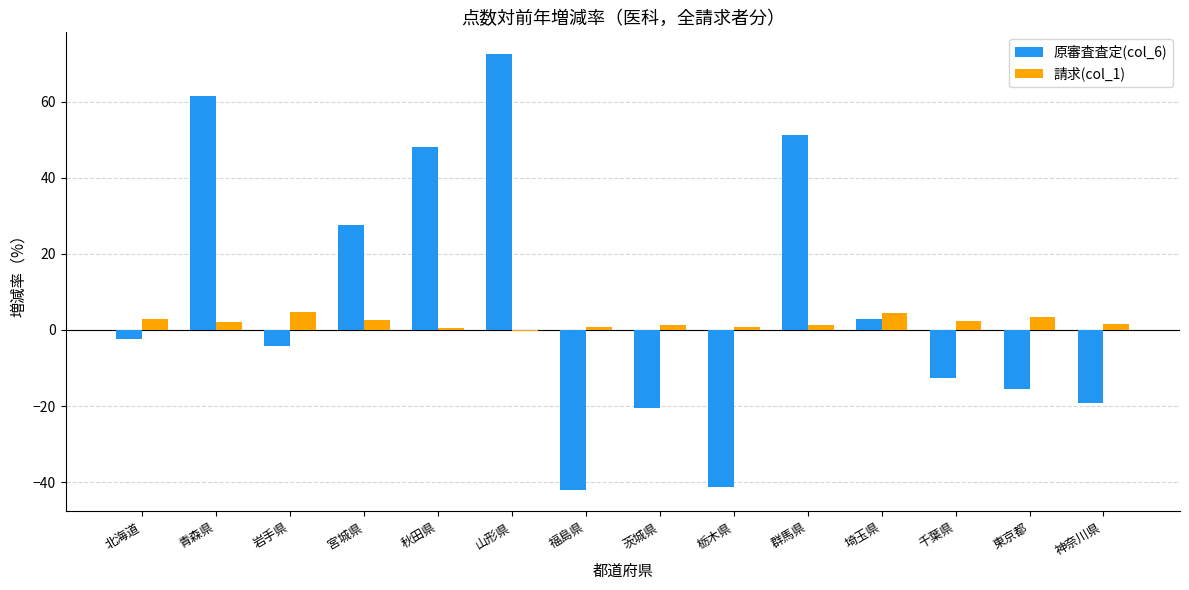

Which label corresponds to the largest value in the chart?

山形県